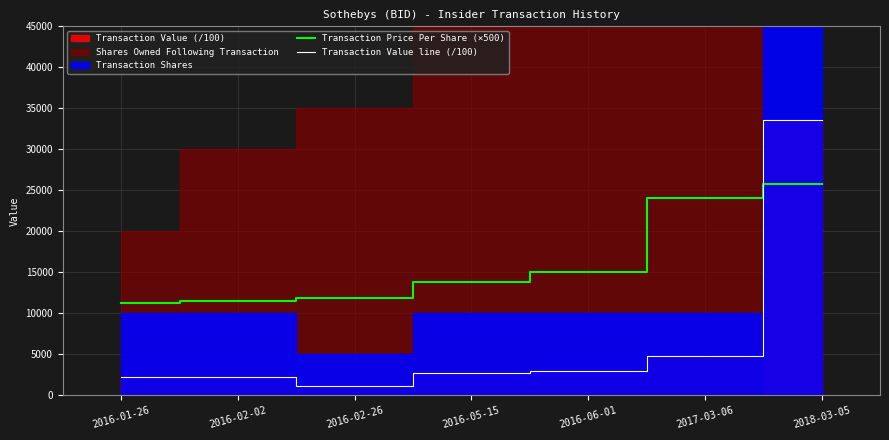

The value of Transaction Price Per Share (×500) at 2016-02-26 is 11825.3. True or false?

True